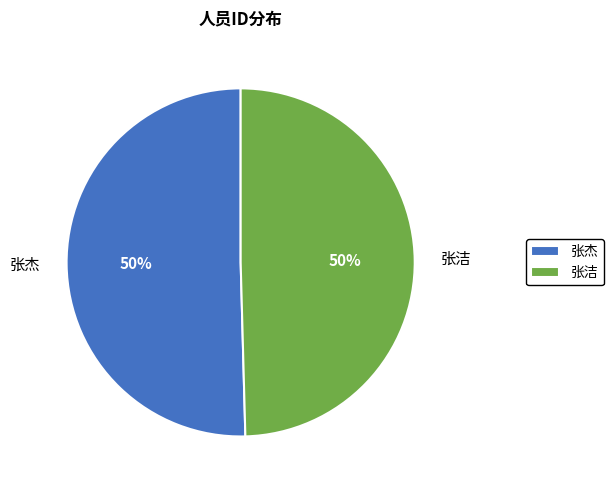

To the nearest percent, what is the average slice percentage?

50%